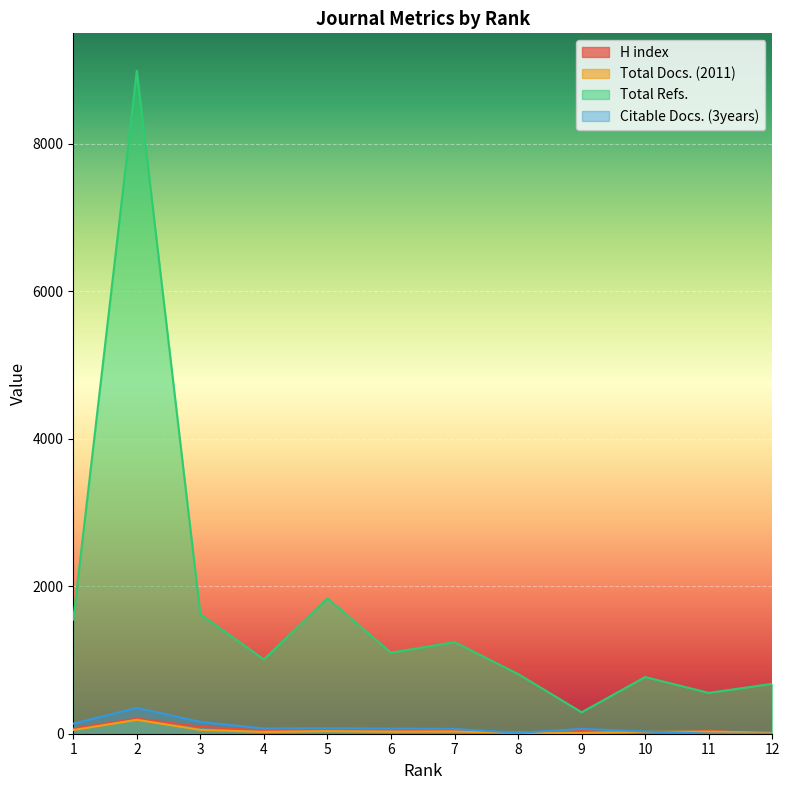

At 3, list the series in order from smallest to largest.

Total Docs. (2011), H index, Citable Docs. (3years), Total Refs.